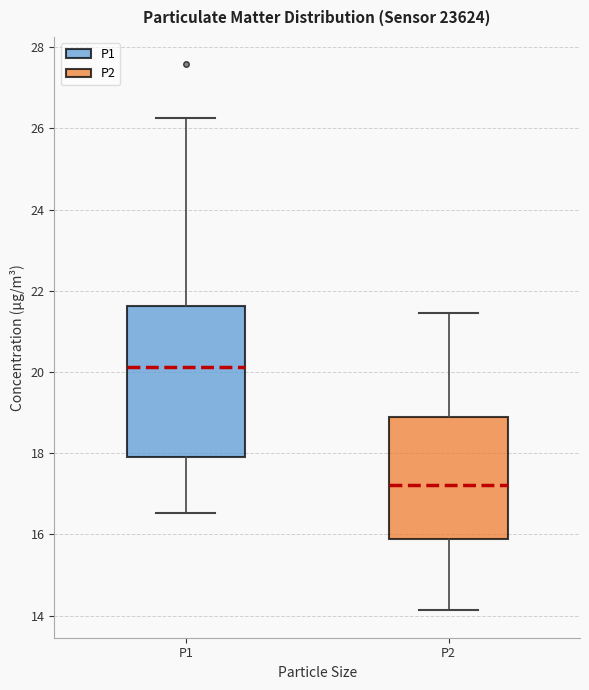

Reading left to right, read every box against the y-axis: the position of its median line, the range the box covers, and the ends of its whiskers. The values are not printed on the chart, so give them approximately, as read against the axis.

P1: median 20.2, box 18.0 to 21.6, whiskers 16.6 to 26.2
P2: median 17.2, box 15.8 to 19.0, whiskers 14.2 to 21.4